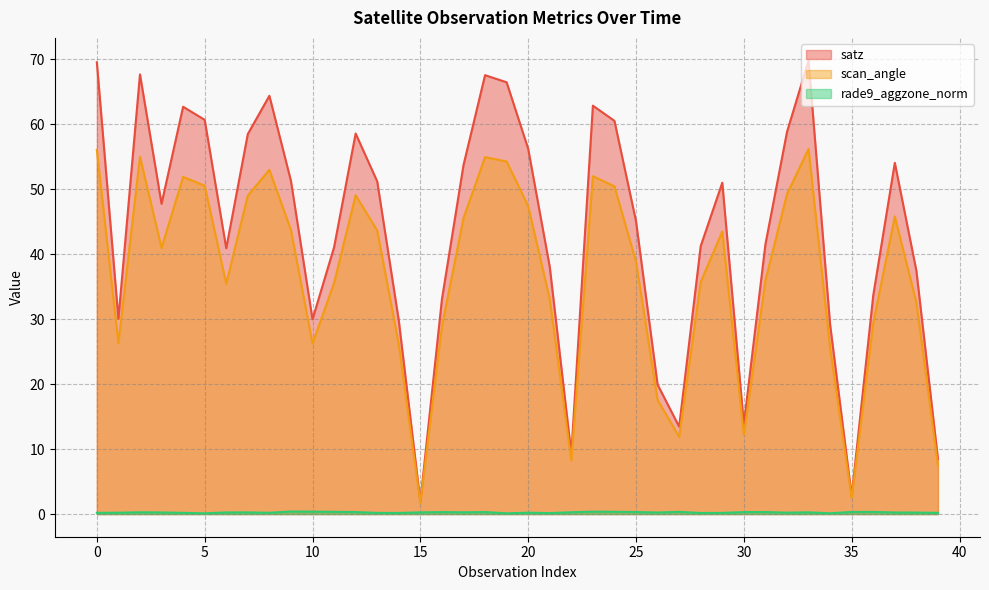

Rank the series by their average value, from lowest to highest.

rade9_aggzone_norm, scan_angle, satz